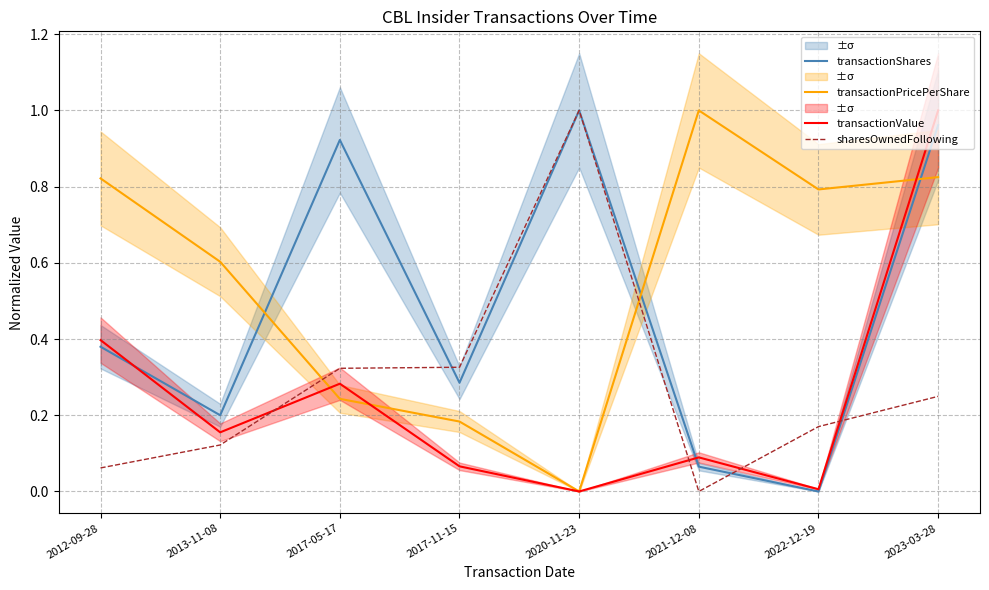

Where is the first local maximum for transactionPricePerShare?

2021-12-08